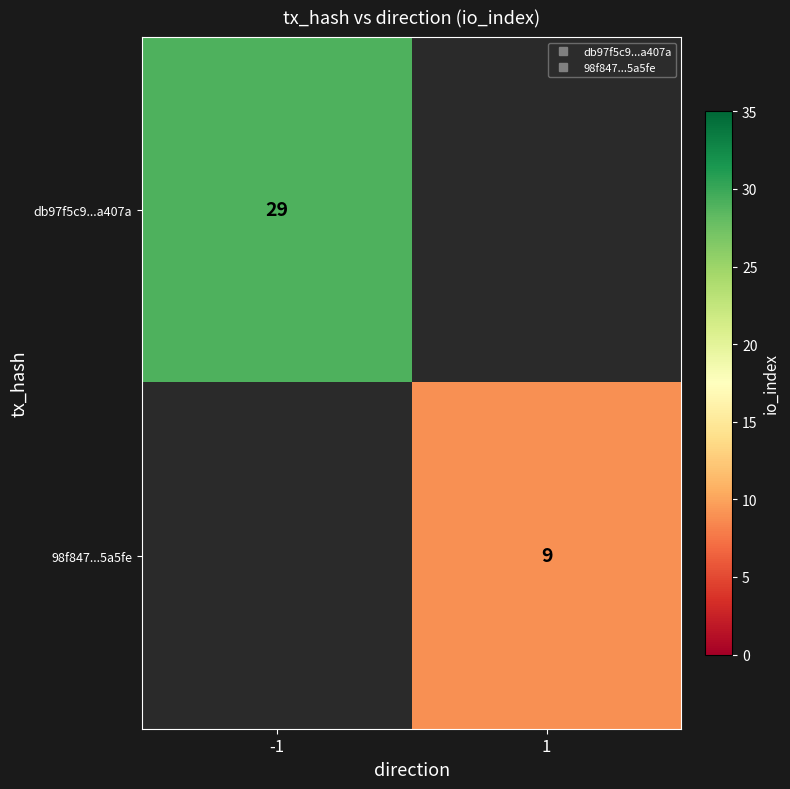

Which category has the lowest value in the db97f5c9...a407a series?

-1